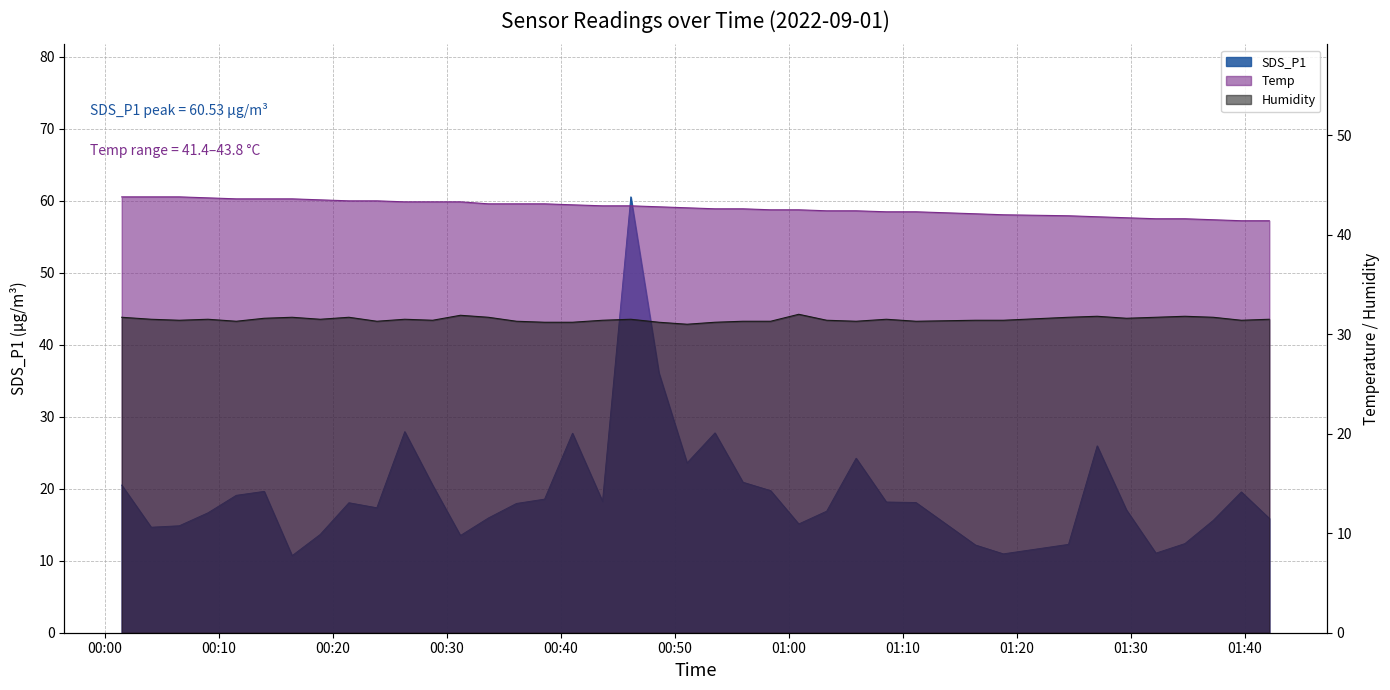

What is the greatest value displayed?

60.5